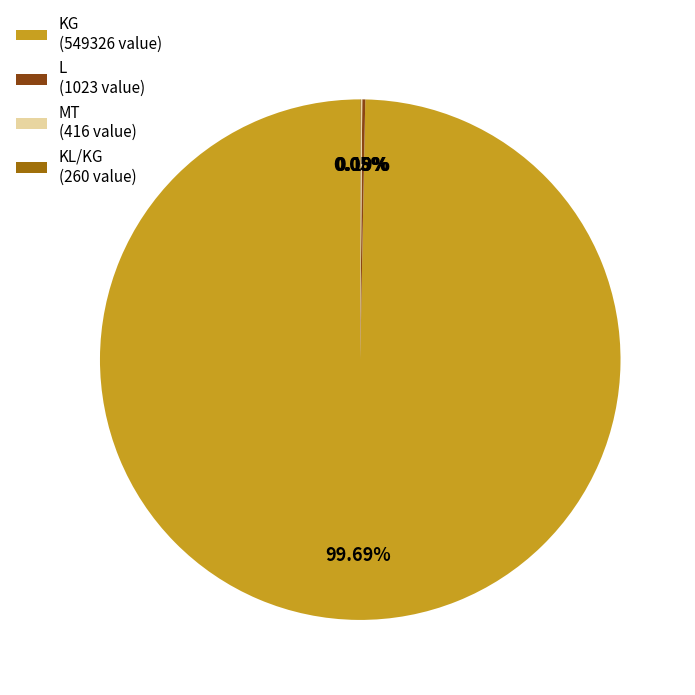

Does KG (549326 value) account for over 50% of the chart?

Yes